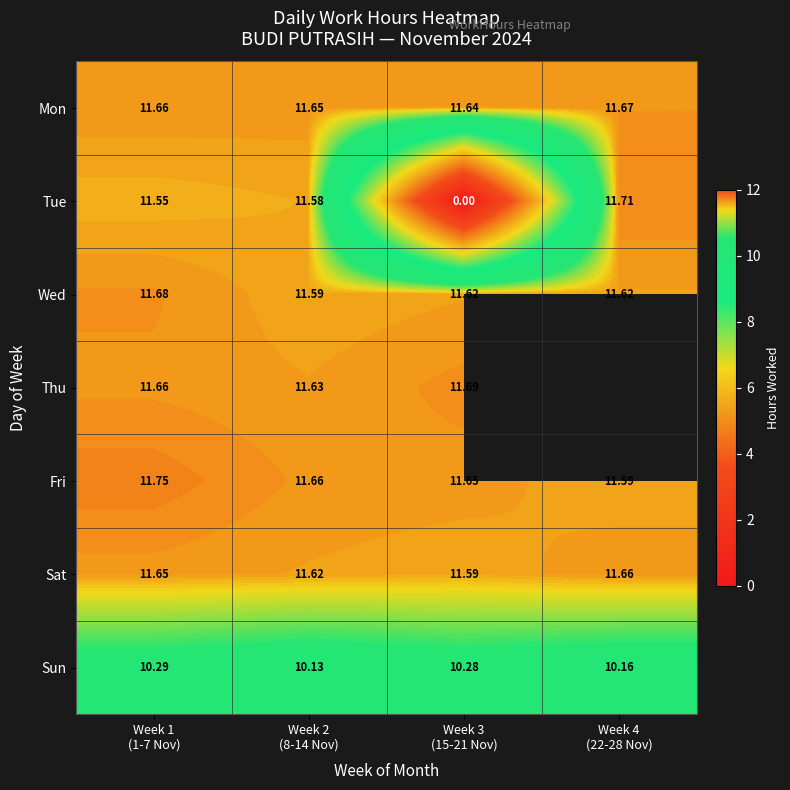

How many positive values does the Tue series have?

3